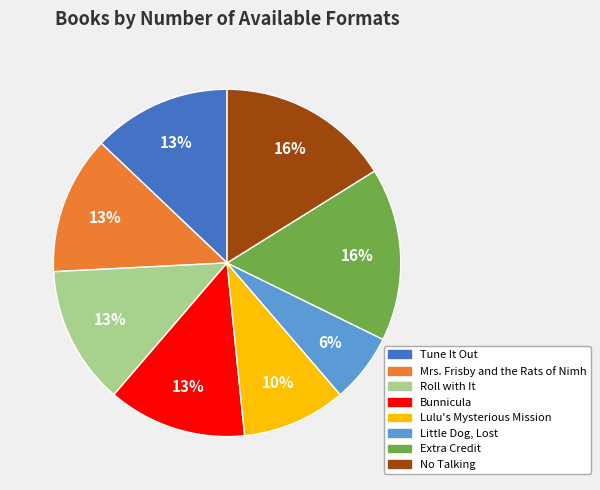

True or false: Lulu's Mysterious Mission accounts for 15% of the total.

False